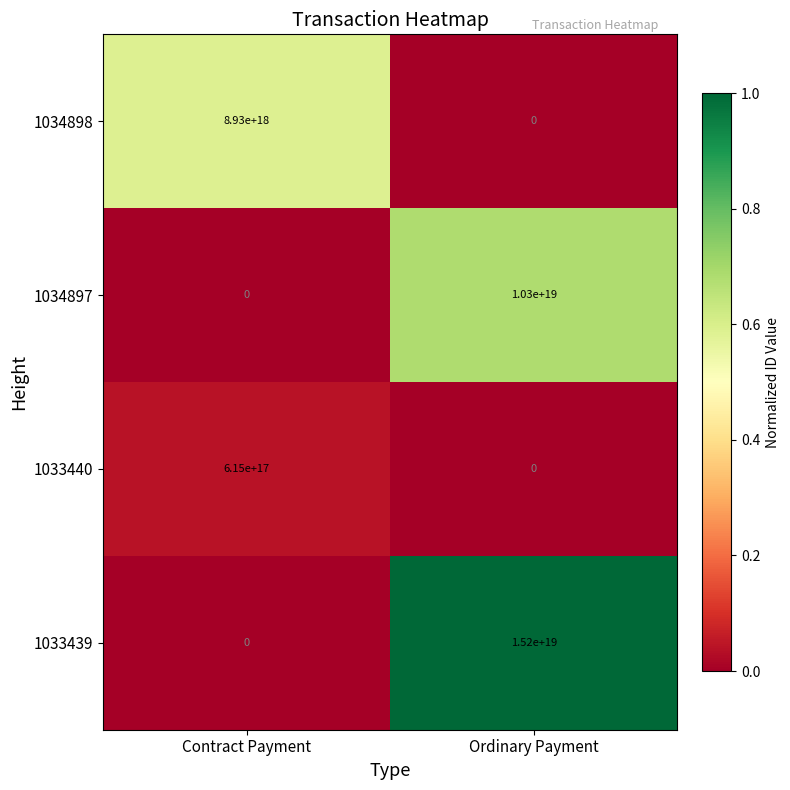

How many distinct data groups are displayed?

4